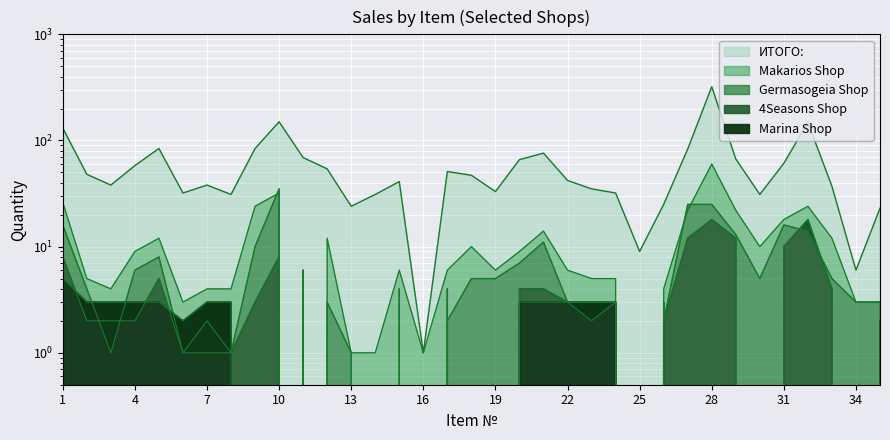

True or false: Marina Shop and ИТОГО: intersect in this chart.

False